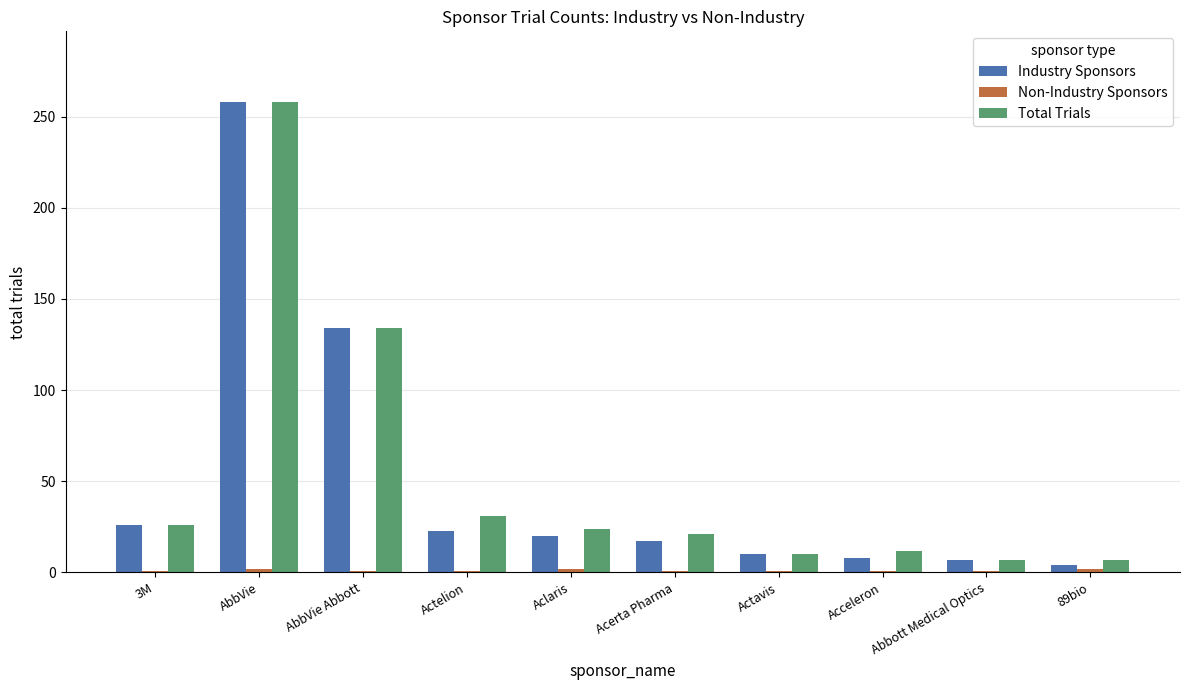

At which category is the sum across all series the highest?

AbbVie